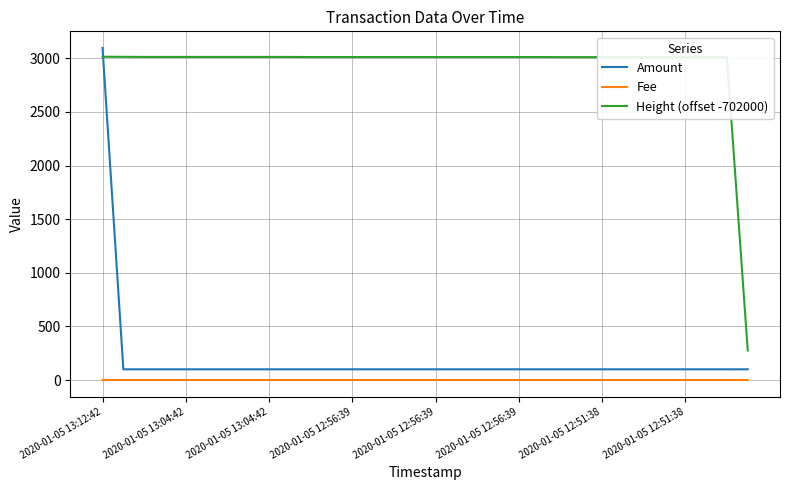

What is the highest value of the Height (offset -702000) series?

3015.0